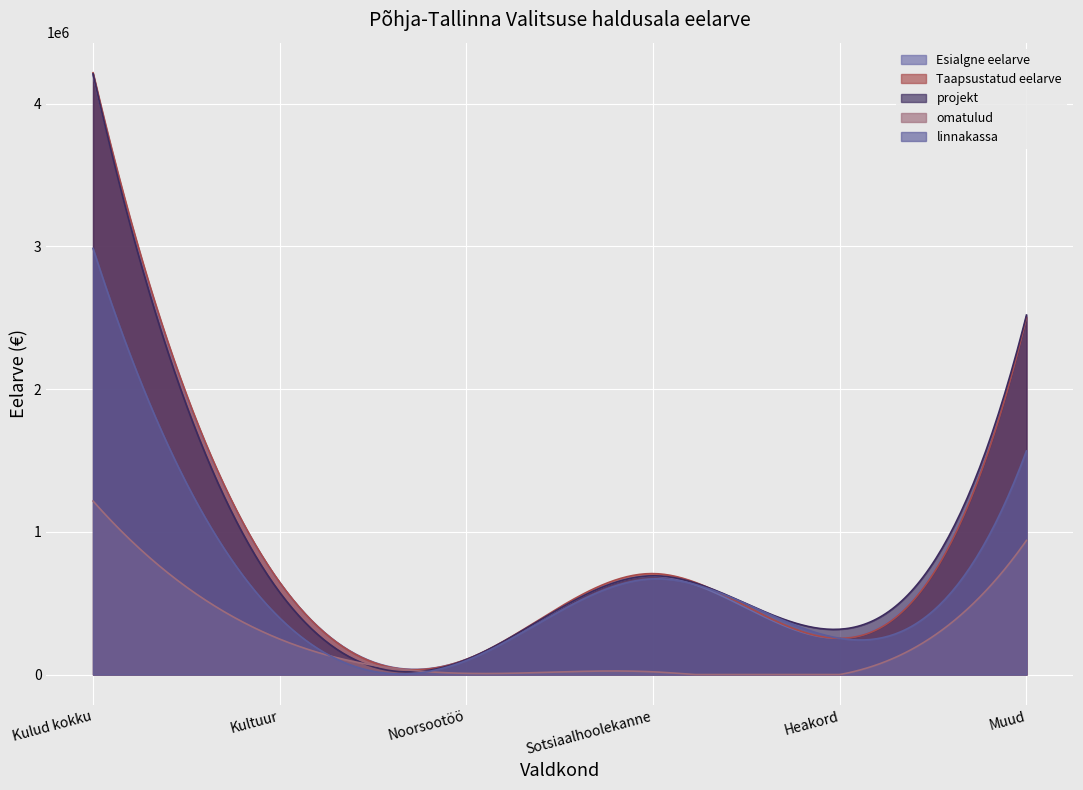

How many values in the projekt series are below 692050?

3